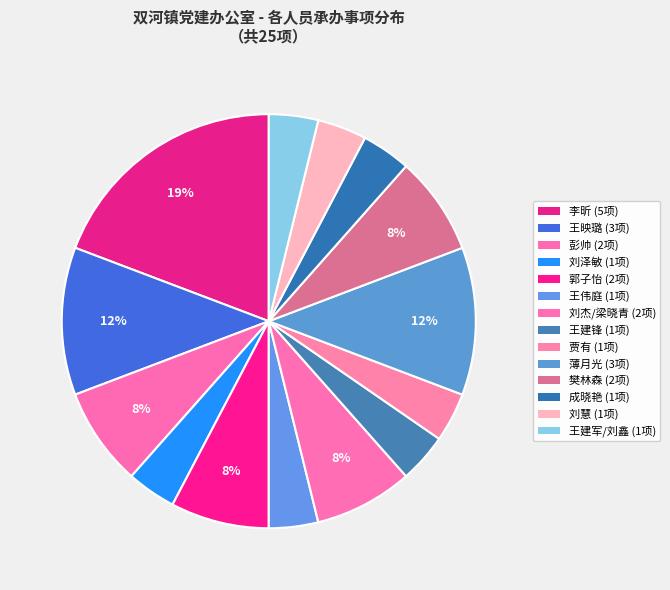

How many segments does this pie chart have?

14